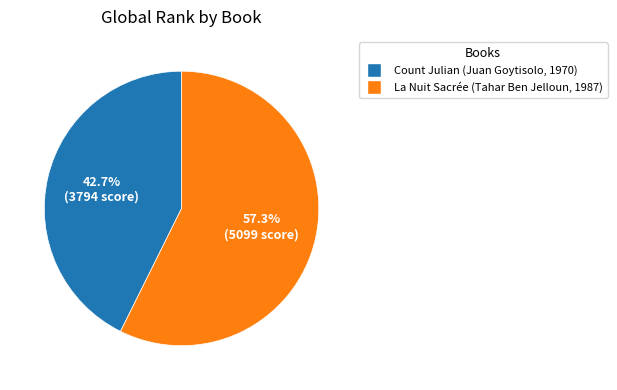

True or false: Count Julian accounts for 35% of the total.

False